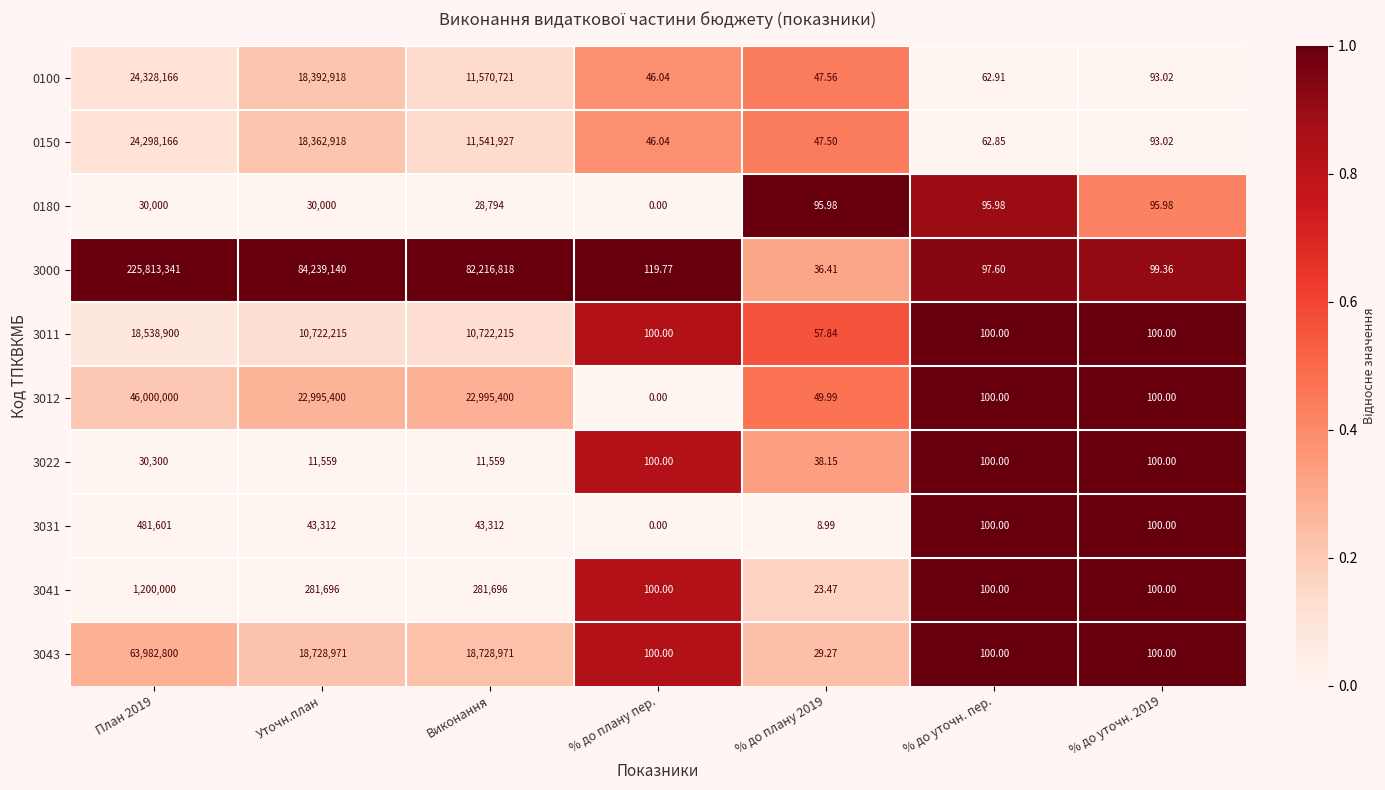

At which label is 0100 closest to 12164106?

Виконання